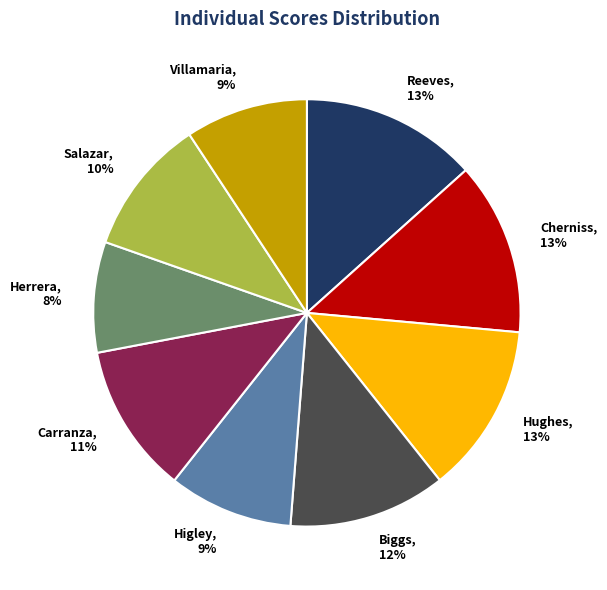

The Salazar slice represents 20% of the pie. True or false?

False